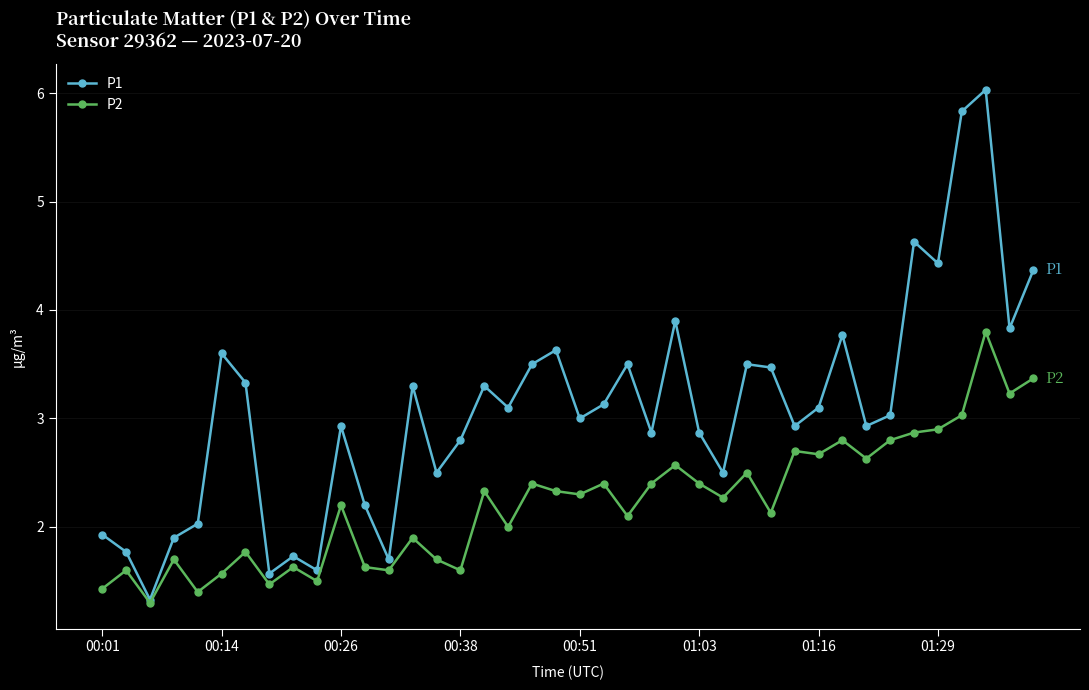

What is the value of the P1 point at the 16th from the left?

2.8